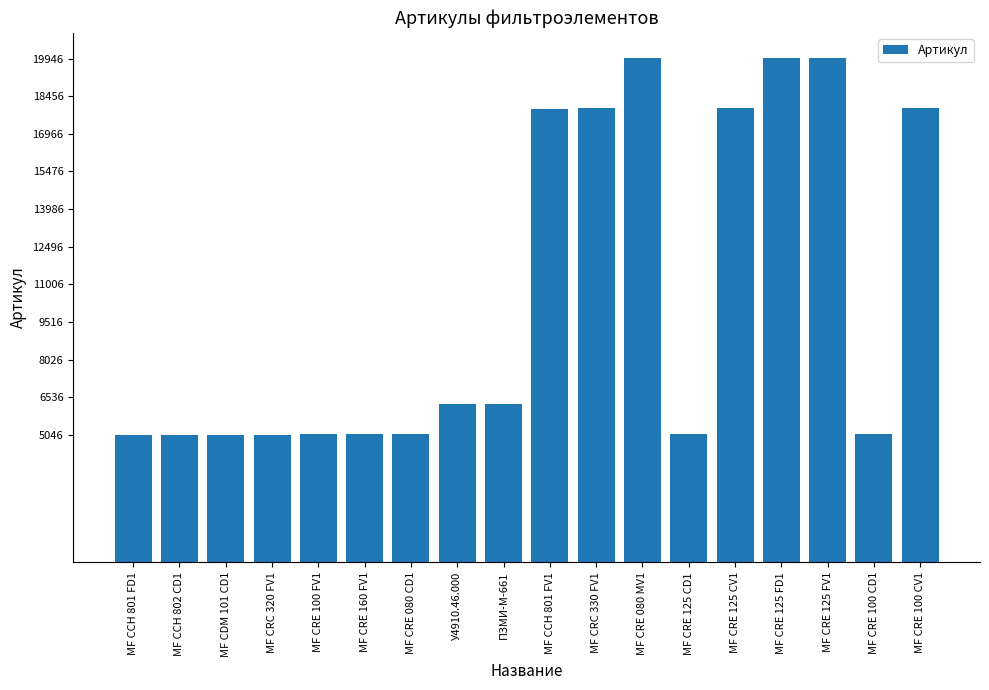

What is the label of the 14th bar from the left?

МF CRE 125 CV1